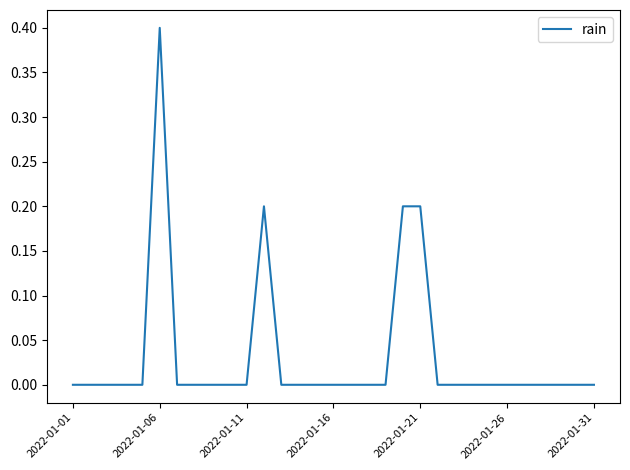

What is the difference between the maximum and minimum values?

0.4